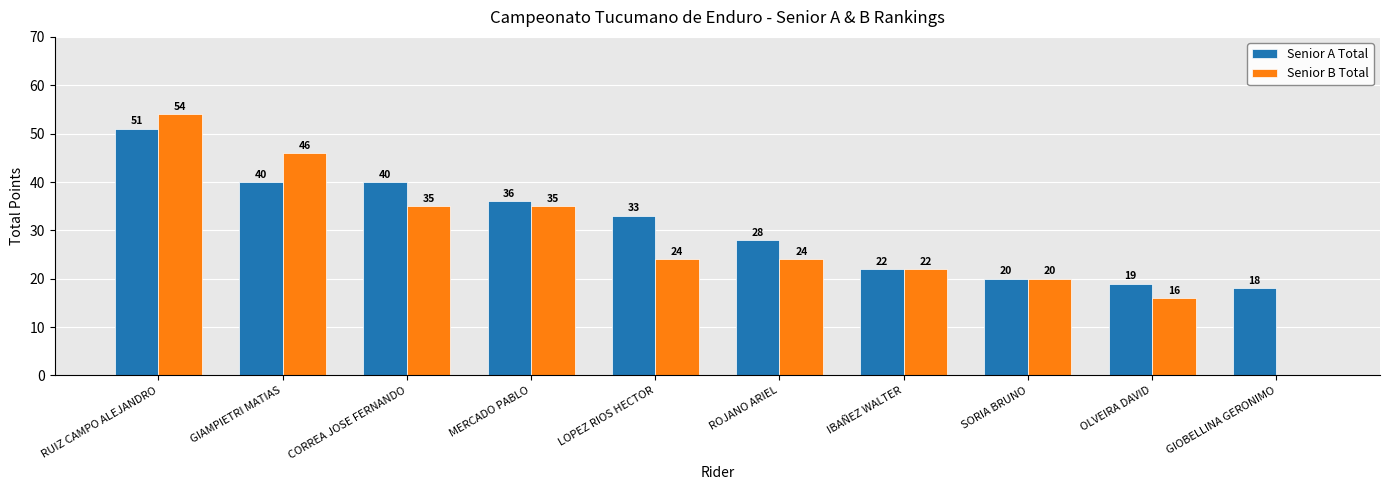

Which series has the largest total across all categories?

Senior A Total